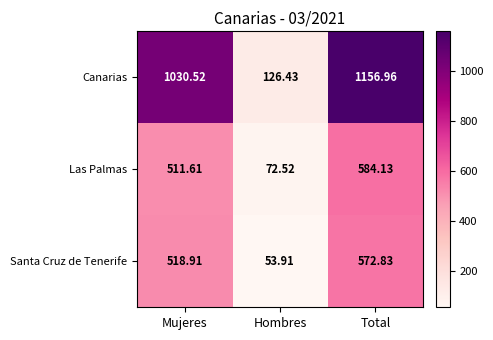

At which label does Canarias first exceed 1030?

Mujeres